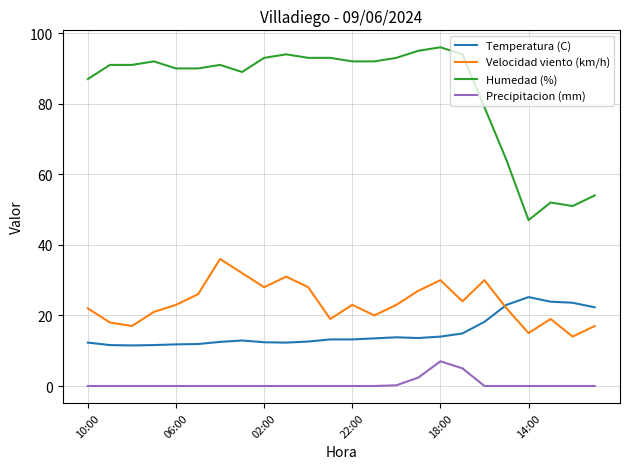

What is the highest value of the Precipitacion (mm) series?

7.0